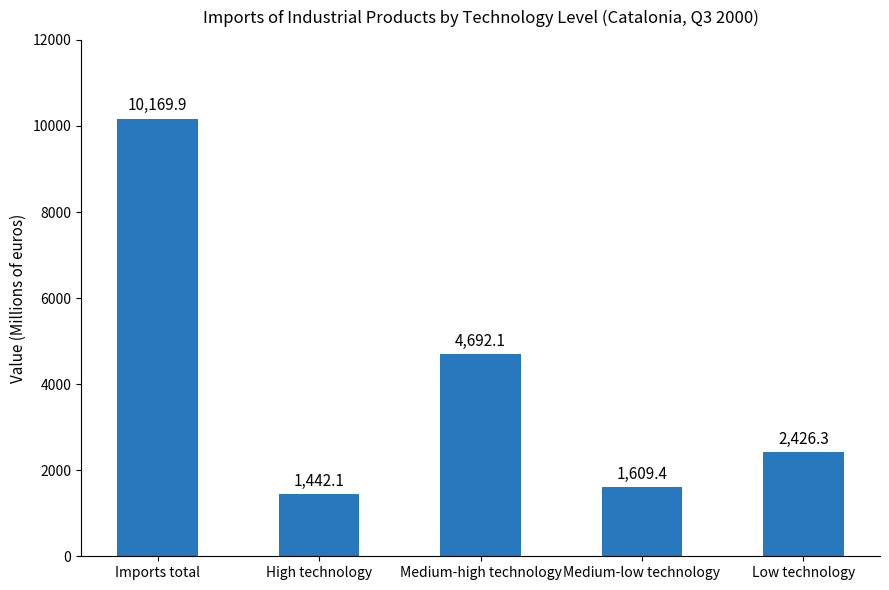

What is the label of the 2nd bar from the left?

High technology